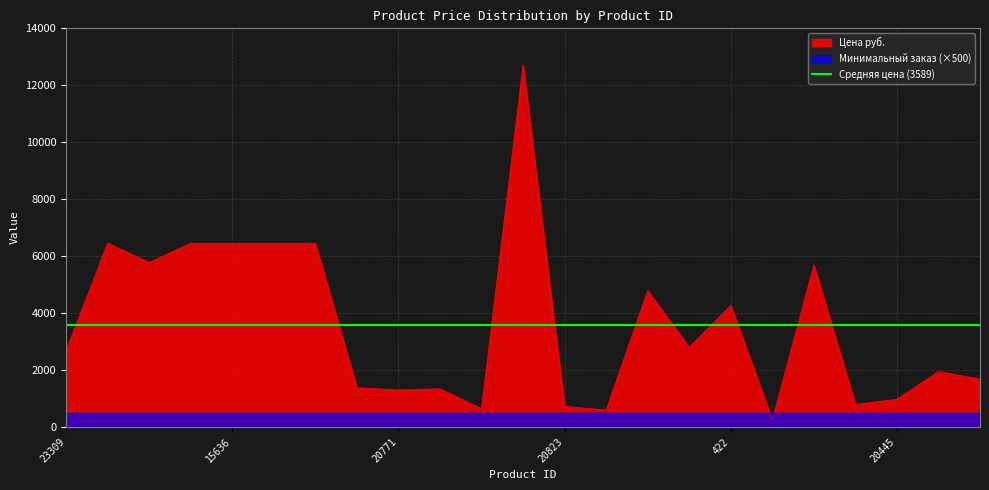

What is the difference between the values at 20827 and 23309?

2092.0